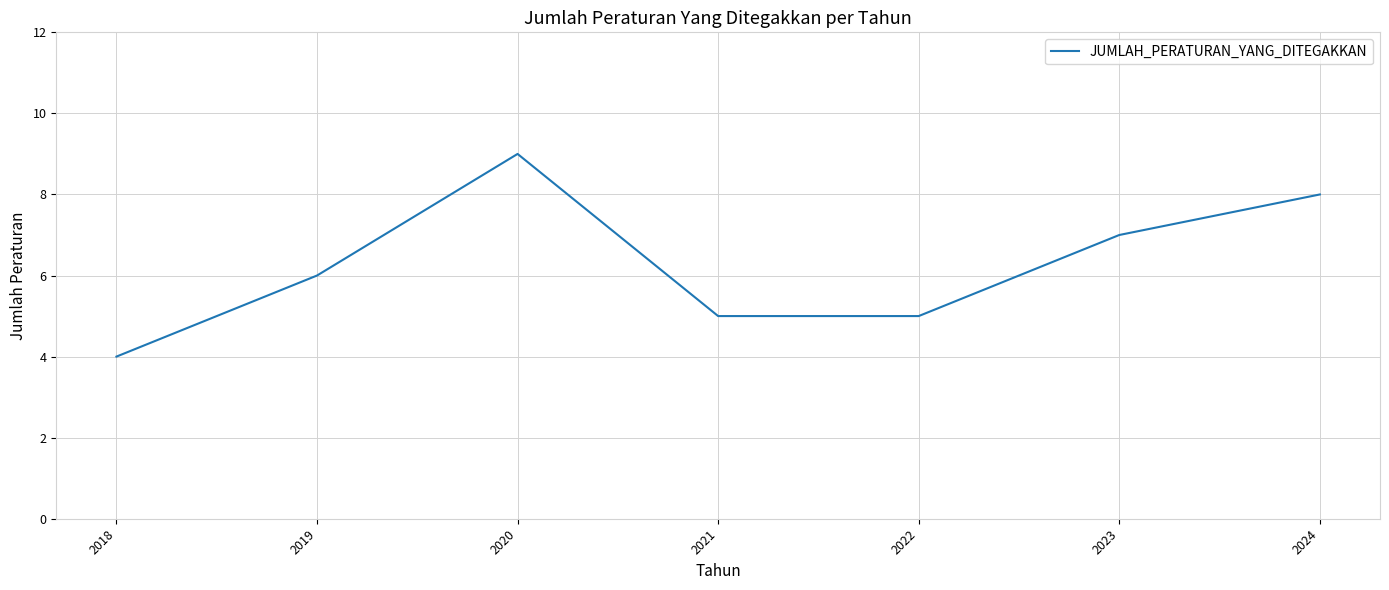

True or false: there are more than 0 points higher than both neighbors.

True